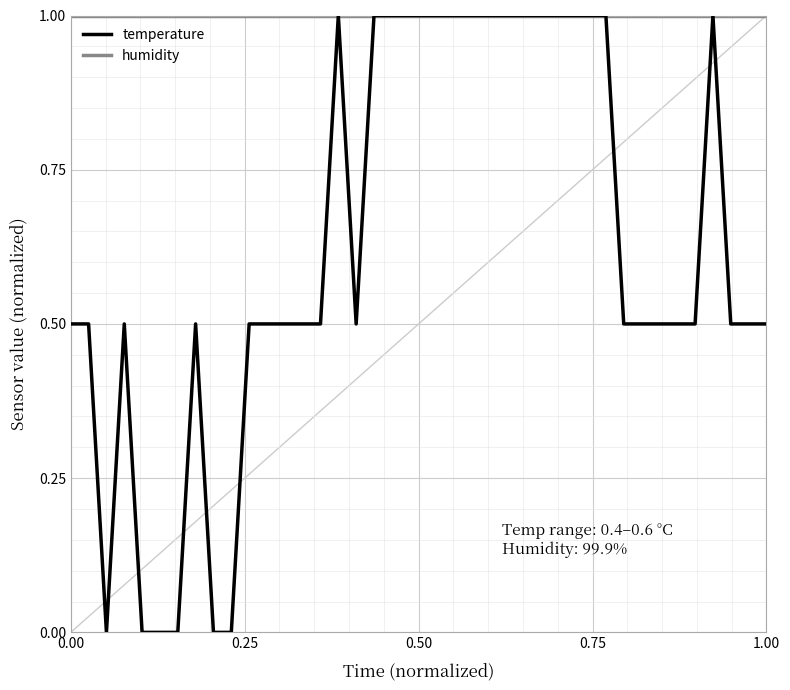

What is the highest value of the humidity series?

1.0